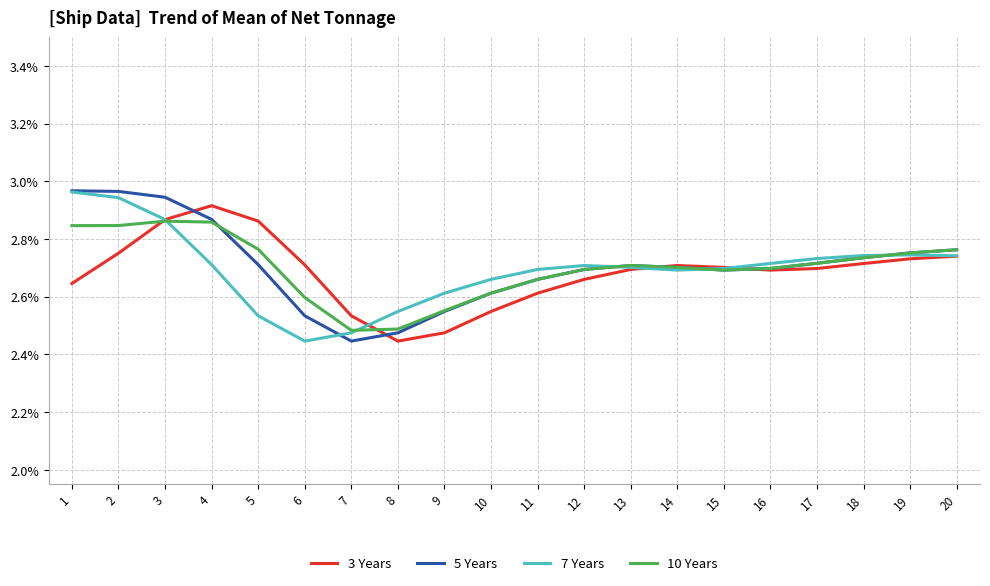

What is the total value across all series at 1?

11.4